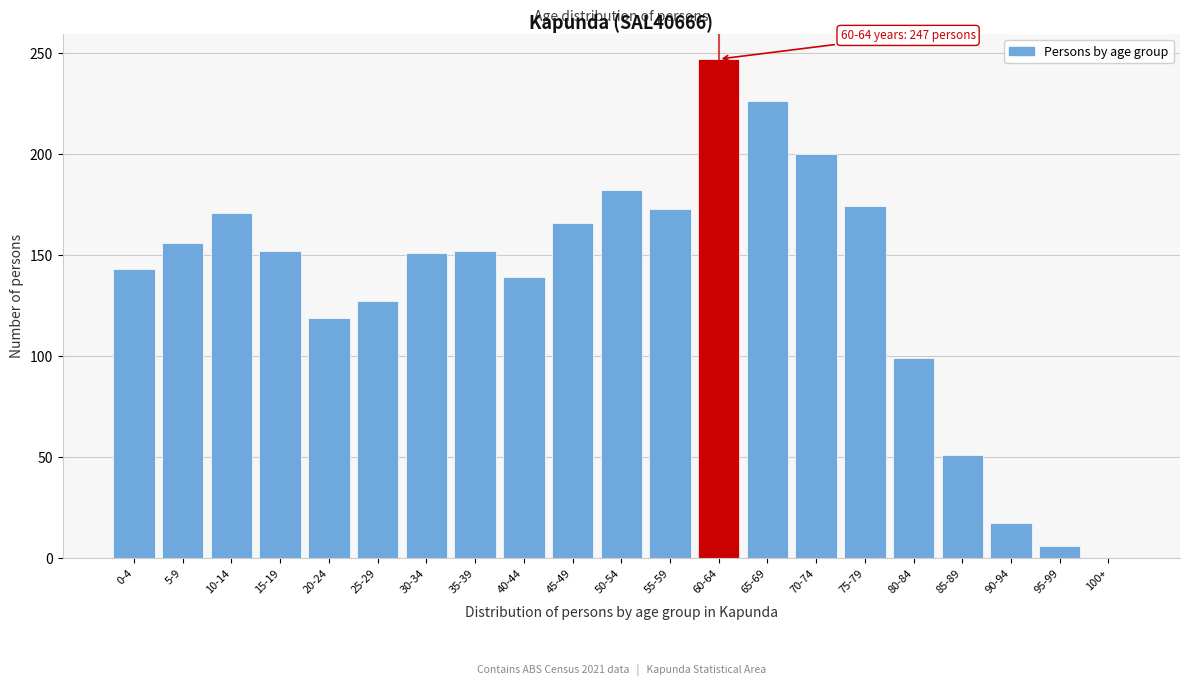

What is the sum of all values?

2851